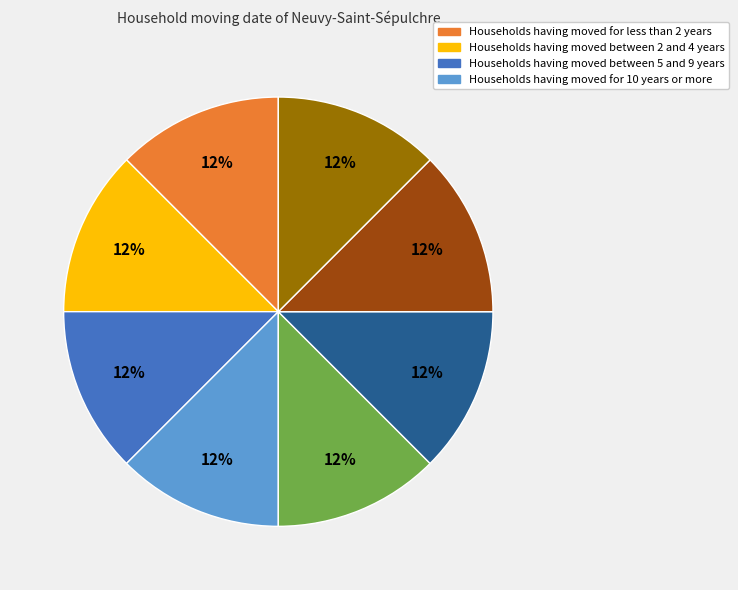

Is there any slice that represents more than half of the pie?

No